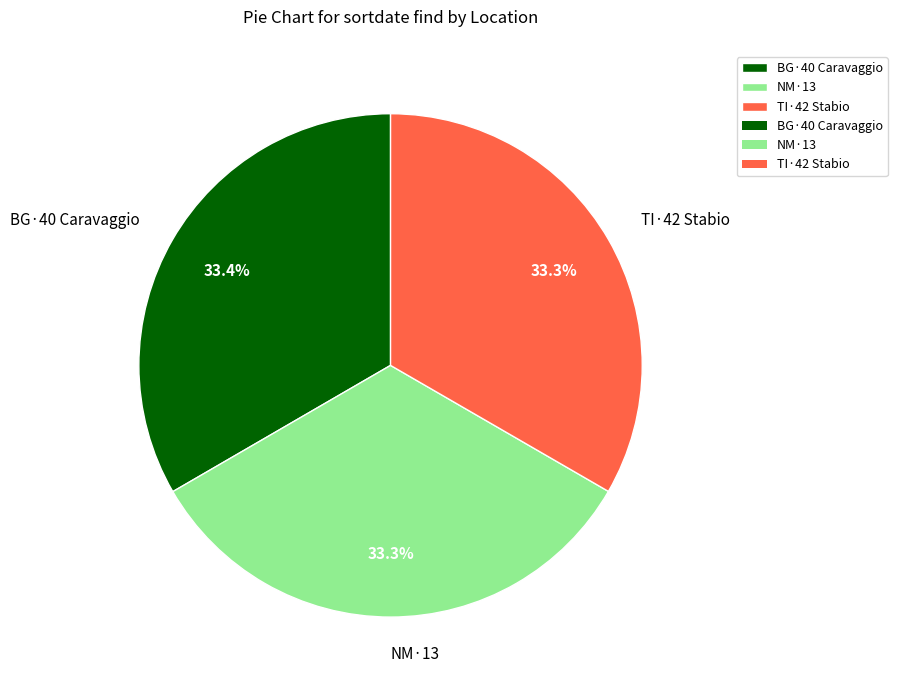

What percentage is the TI·42 Stabio slice, to the nearest percent?

33%